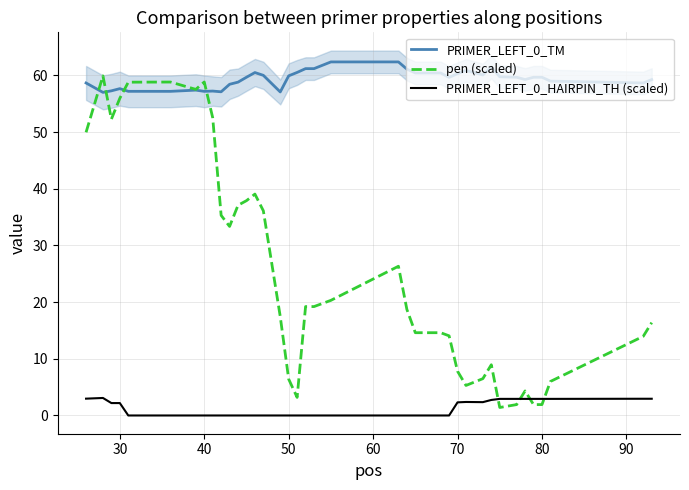

What is the difference between the maximum and minimum values in the pen (scaled) series?

58.5